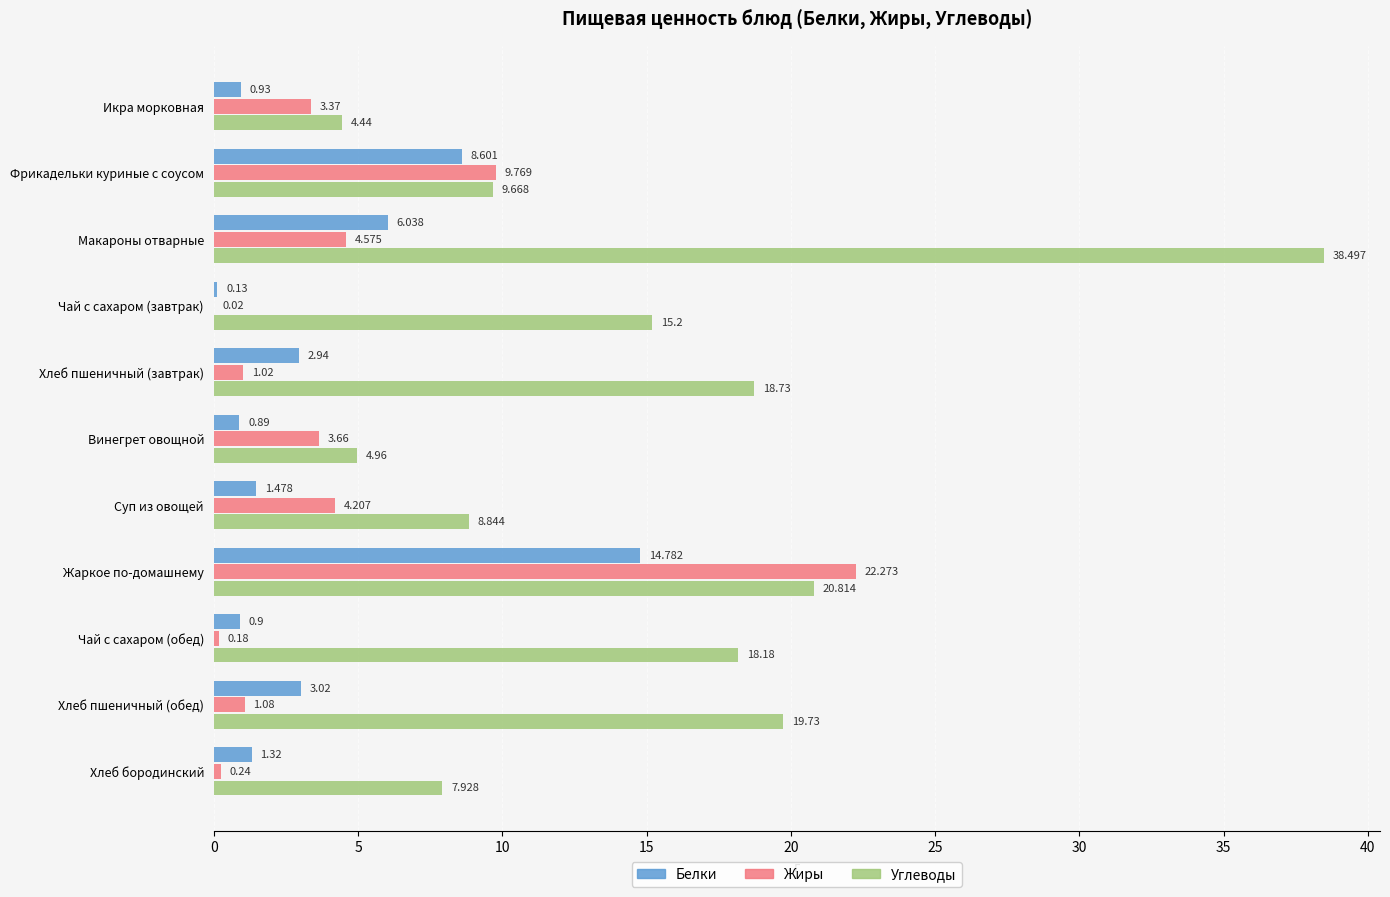

Where is Жиры nearest to the value 11?

Фрикадельки куриные с соусом